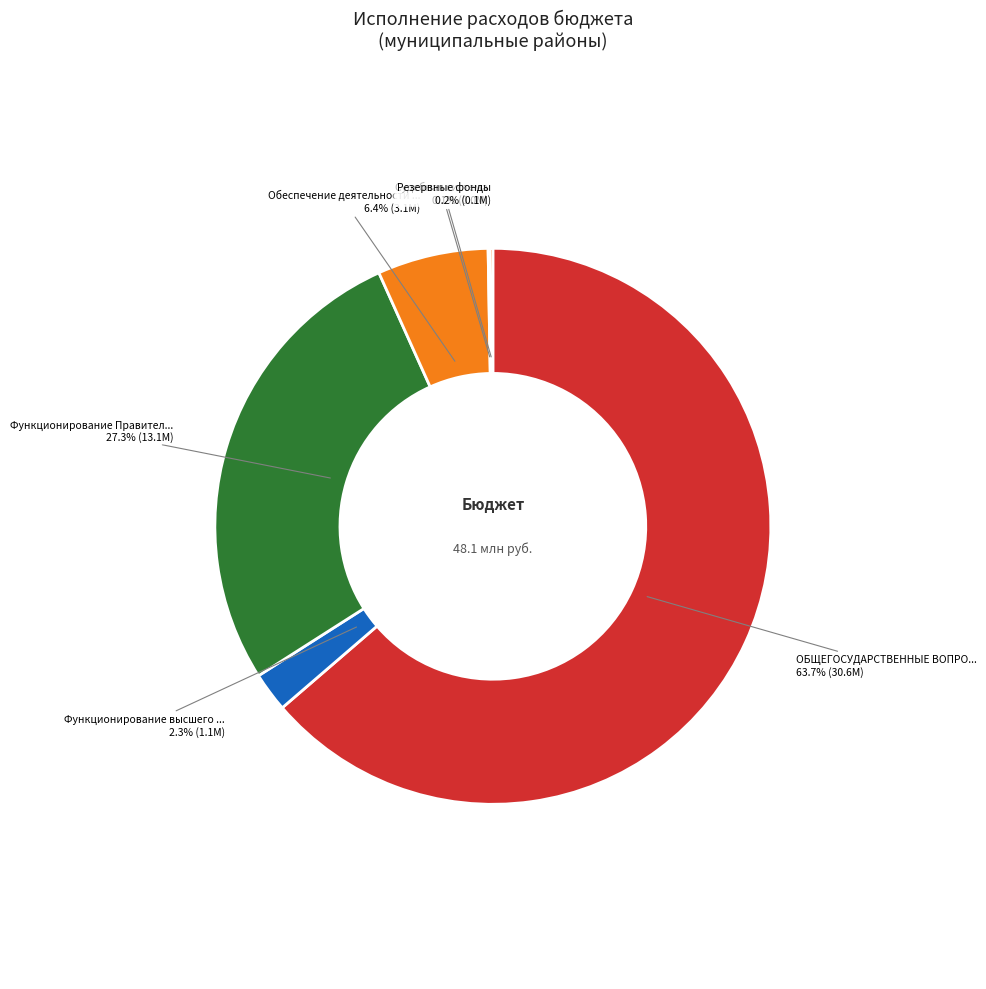

To the nearest percent, what is the difference between the largest and smallest slice percentages?

64%